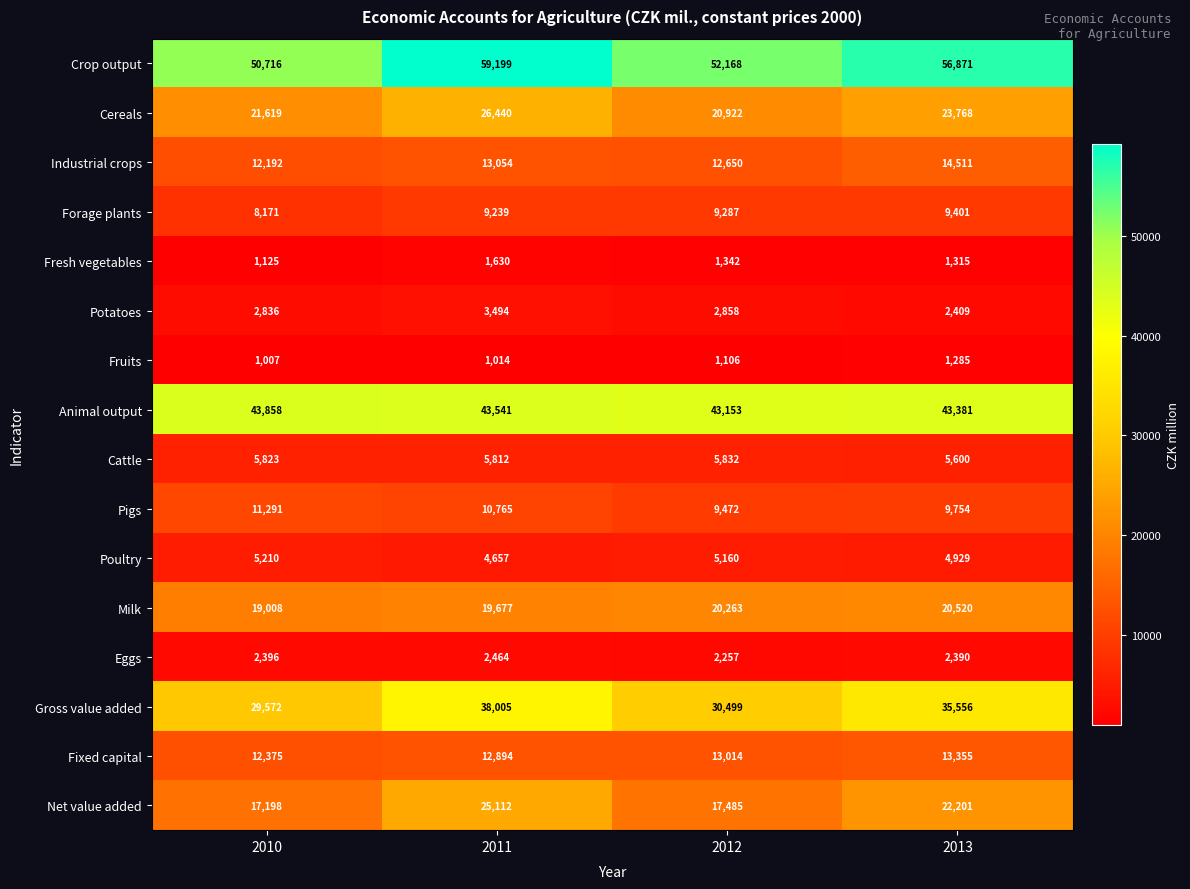

What is the difference between the Eggs values at 2011 and 2010?

68